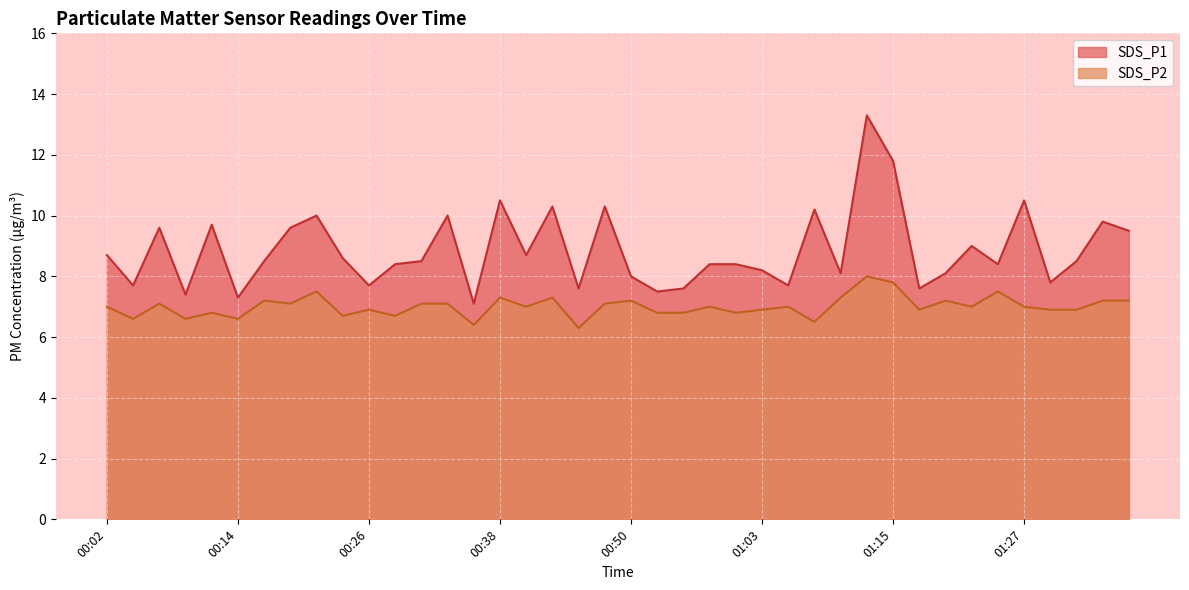

At which label does SDS_P2 reach its minimum?

00:46